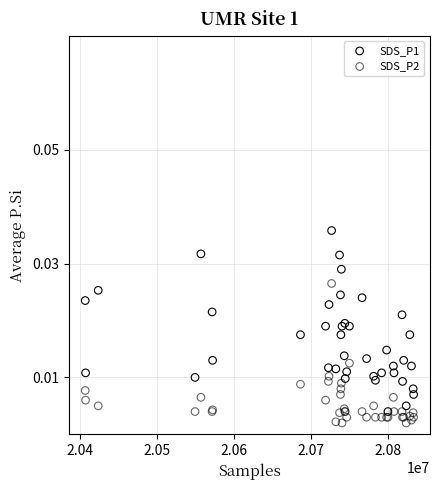

Which series has the widest spread of Y values?

SDS_P1